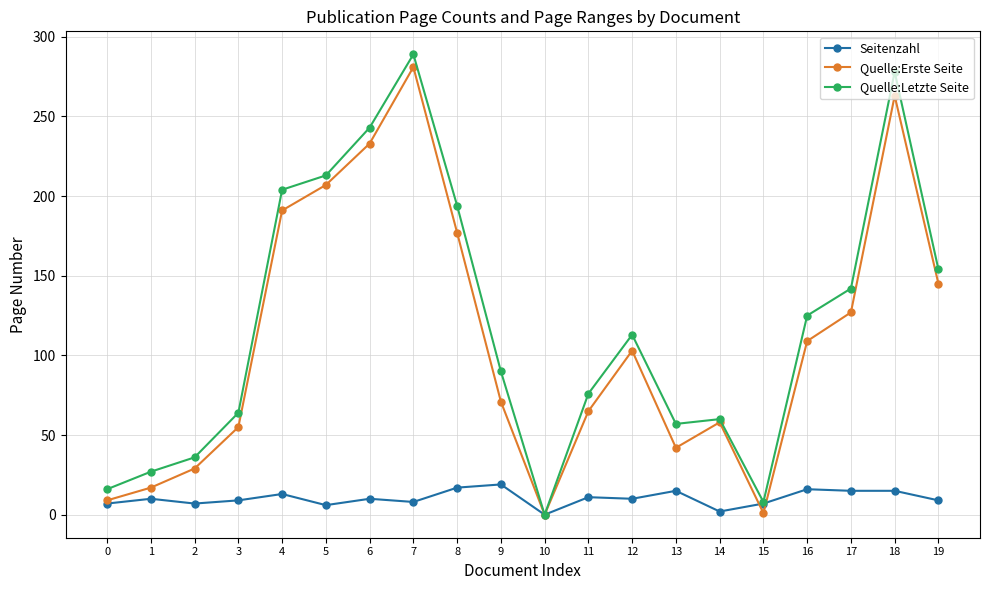

At which category does Quelle:Erste Seite reach its first local peak?

7